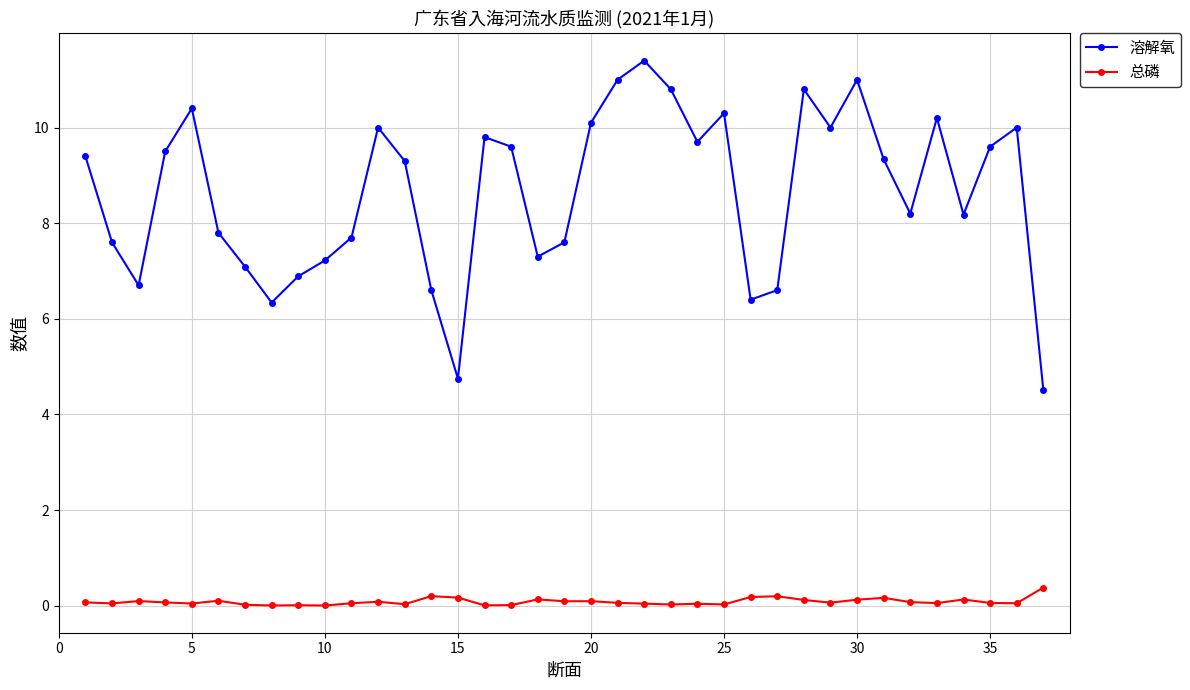

Which series has the largest total across all categories?

溶解氧